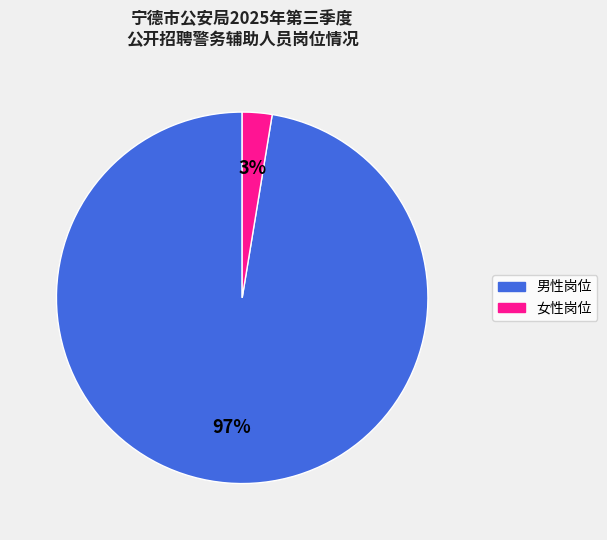

Is the sum of 女性岗位 and 男性岗位 greater than half?

Yes